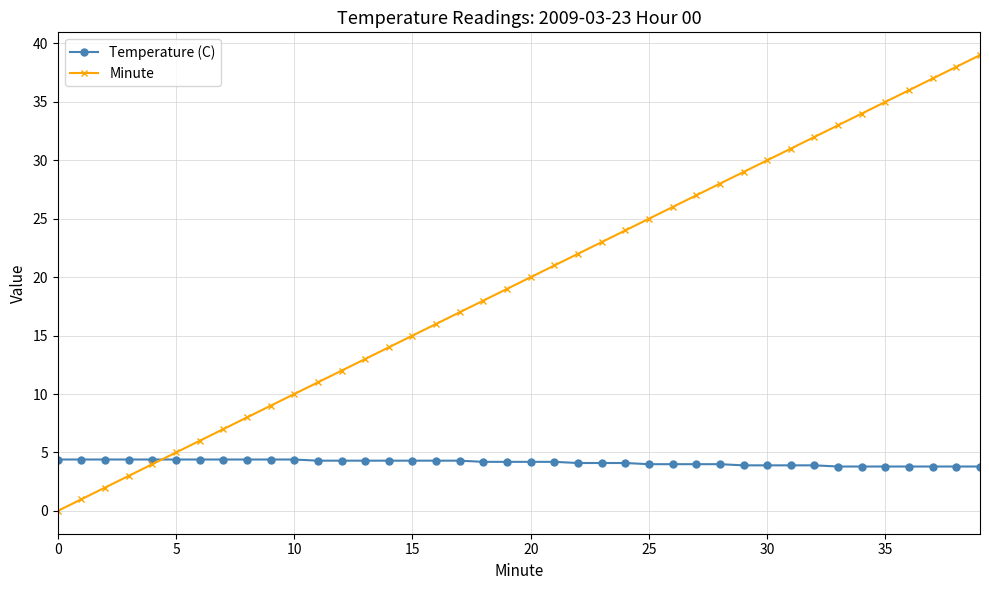

Which series has the largest total across all categories?

Minute